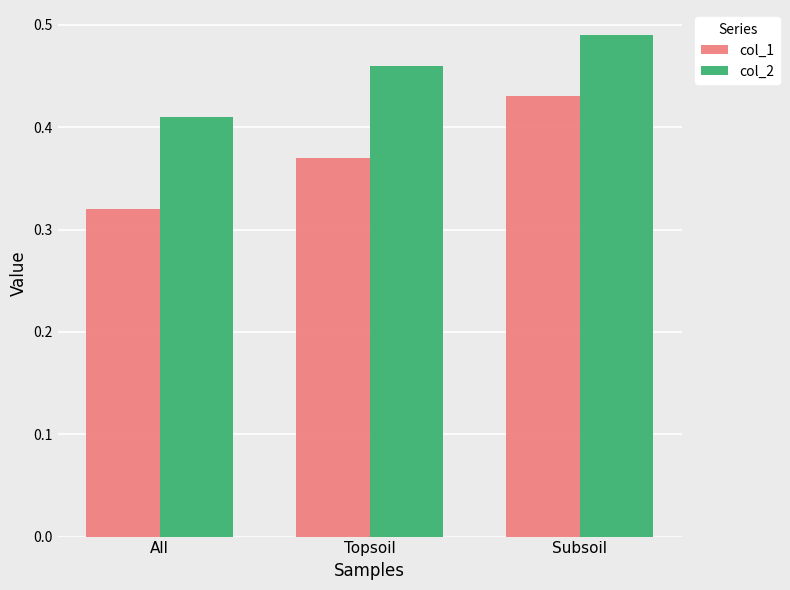

Is the value of col_2 at All greater than the value of col_1 at Subsoil?

No